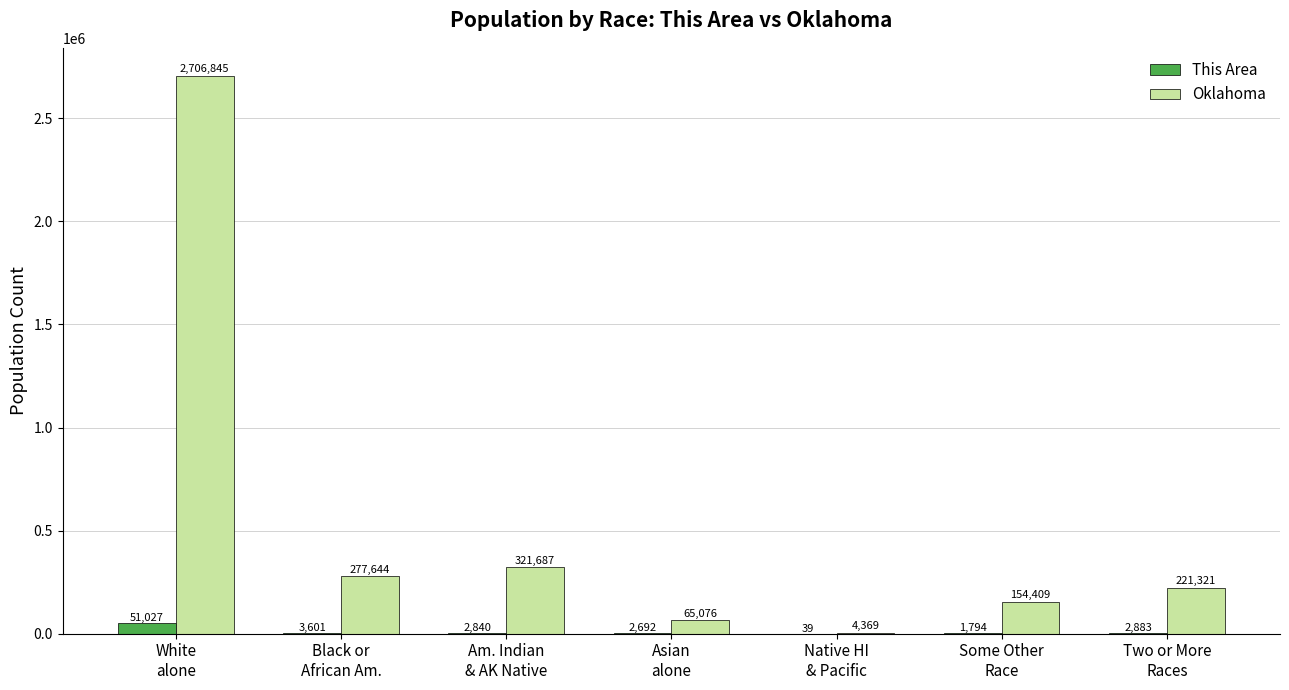

Which series has the largest total across all categories?

Oklahoma